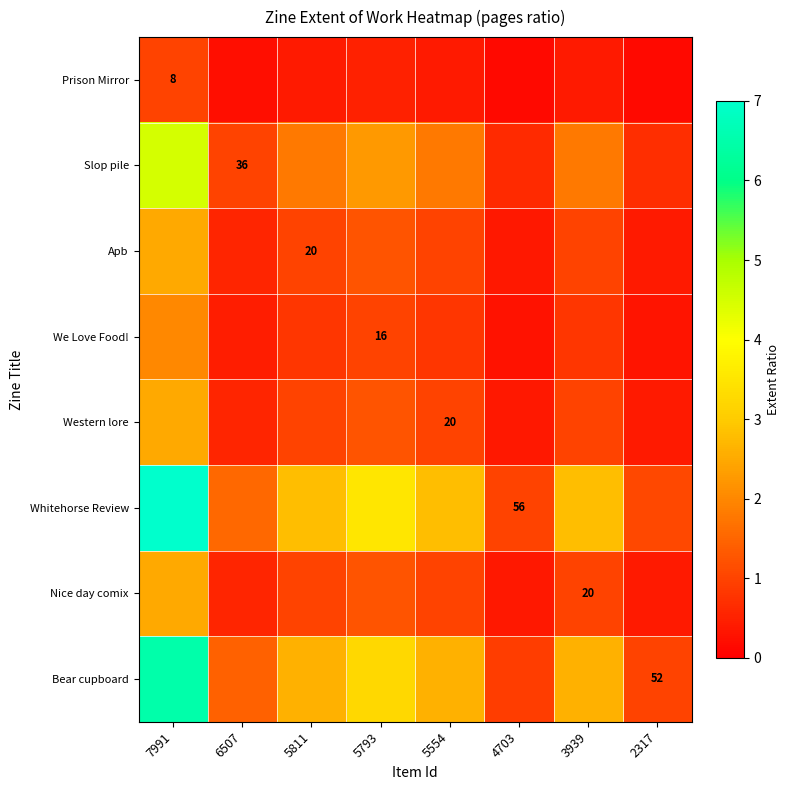

Is the value of Prison Mirror at 7991 greater than the value of Nice day comix at 3939?

No